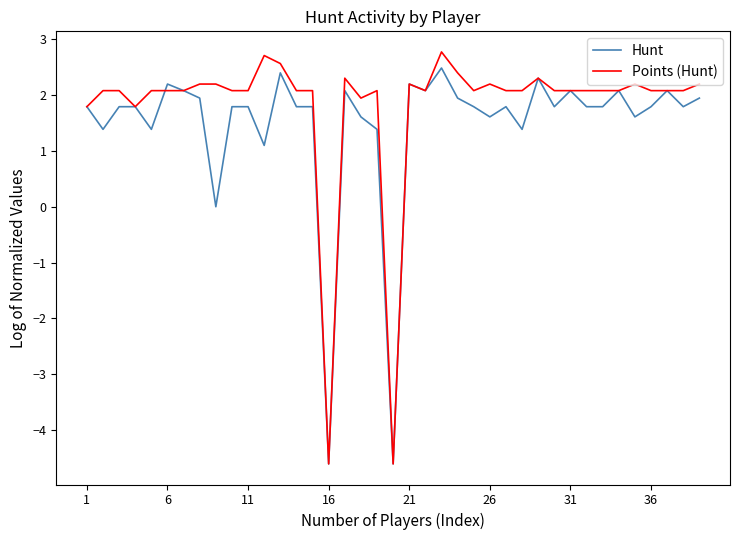

What is the highest value of the Points (Hunt) series?

2.8